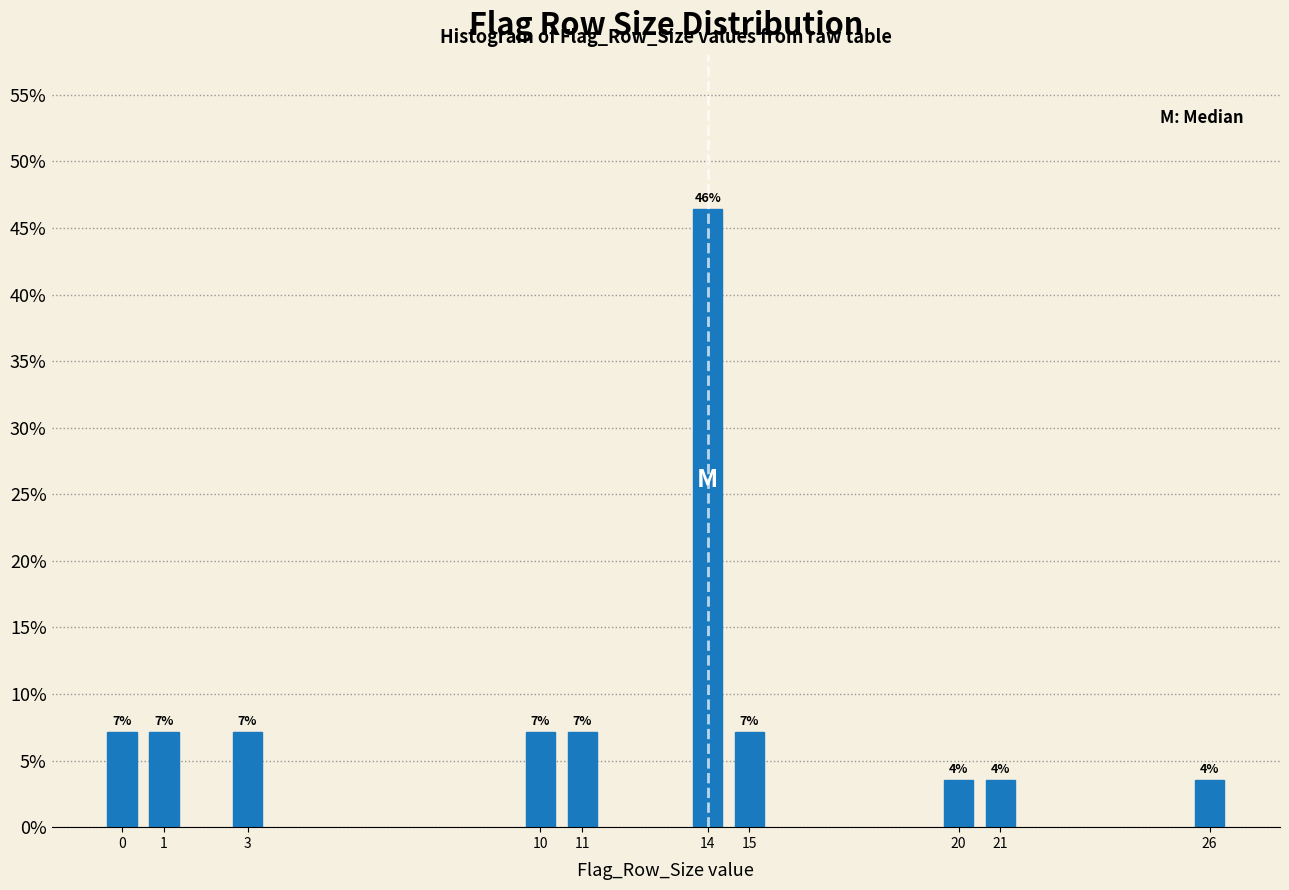

How many bars are there in total?

10